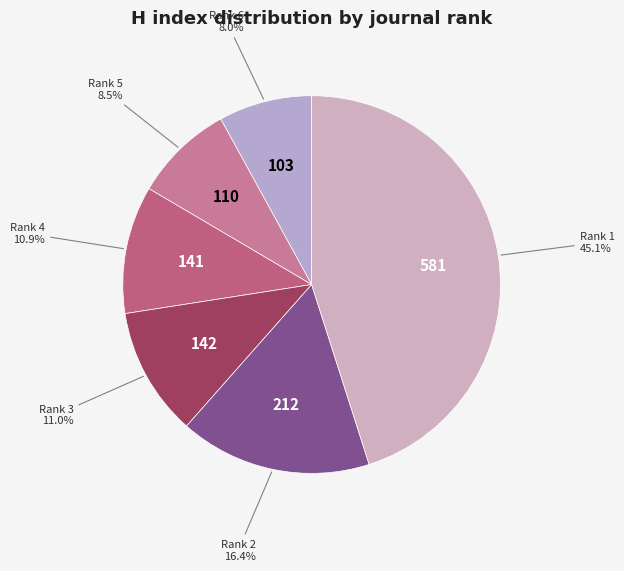

Which category has the smallest portion of the pie?

103